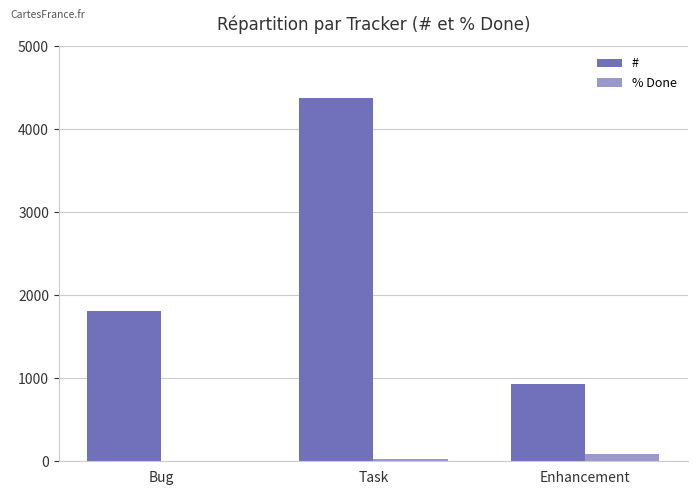

Which series changed the most between Task and Enhancement?

#